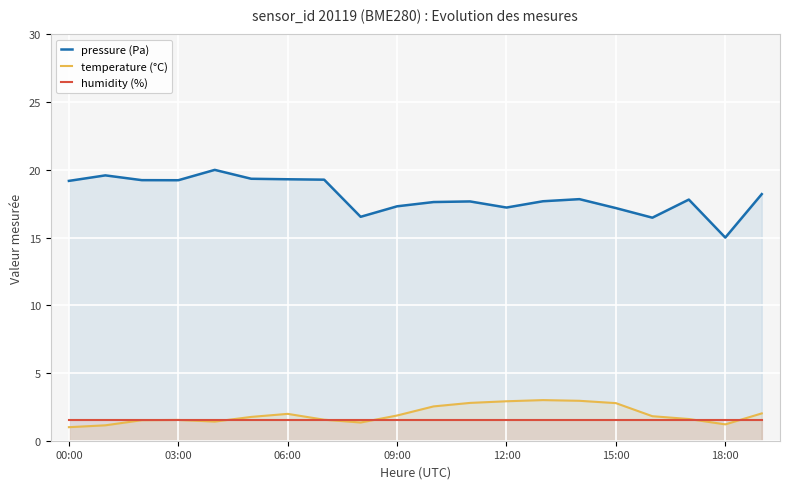

How many lines are shown in the chart?

3